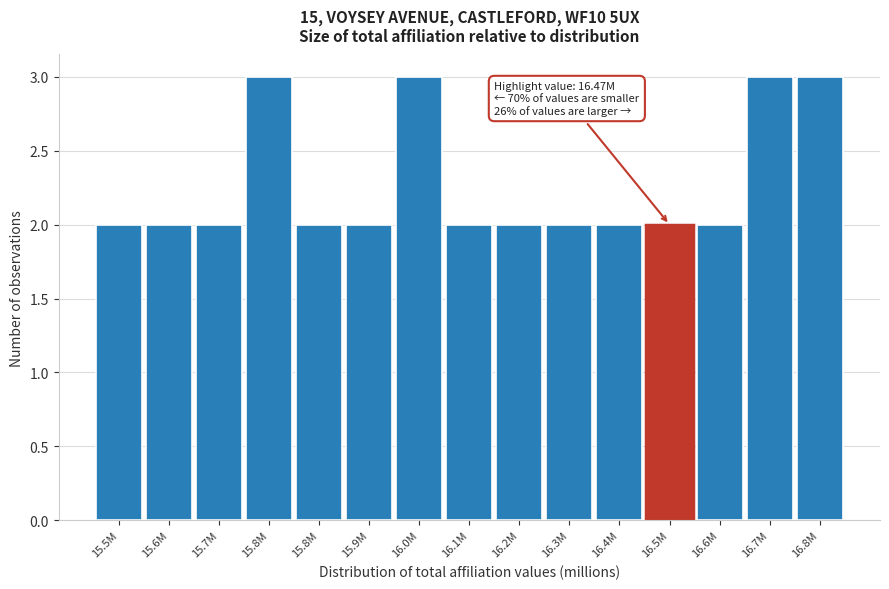

How many distinct data groups are displayed?

1